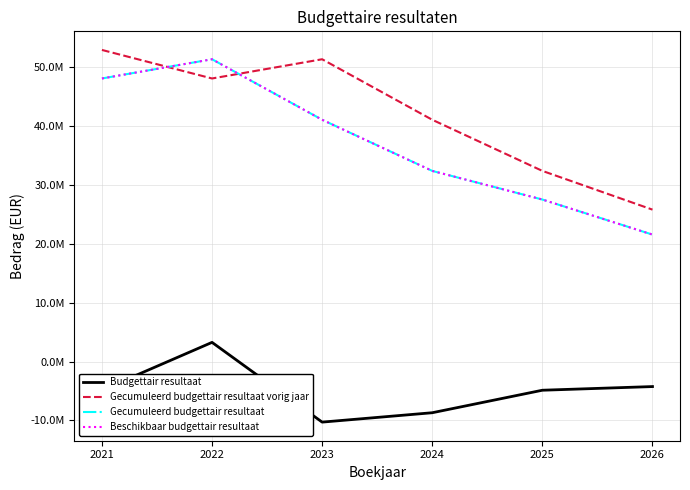

Does the chart display data point markers on the line(s)?

No